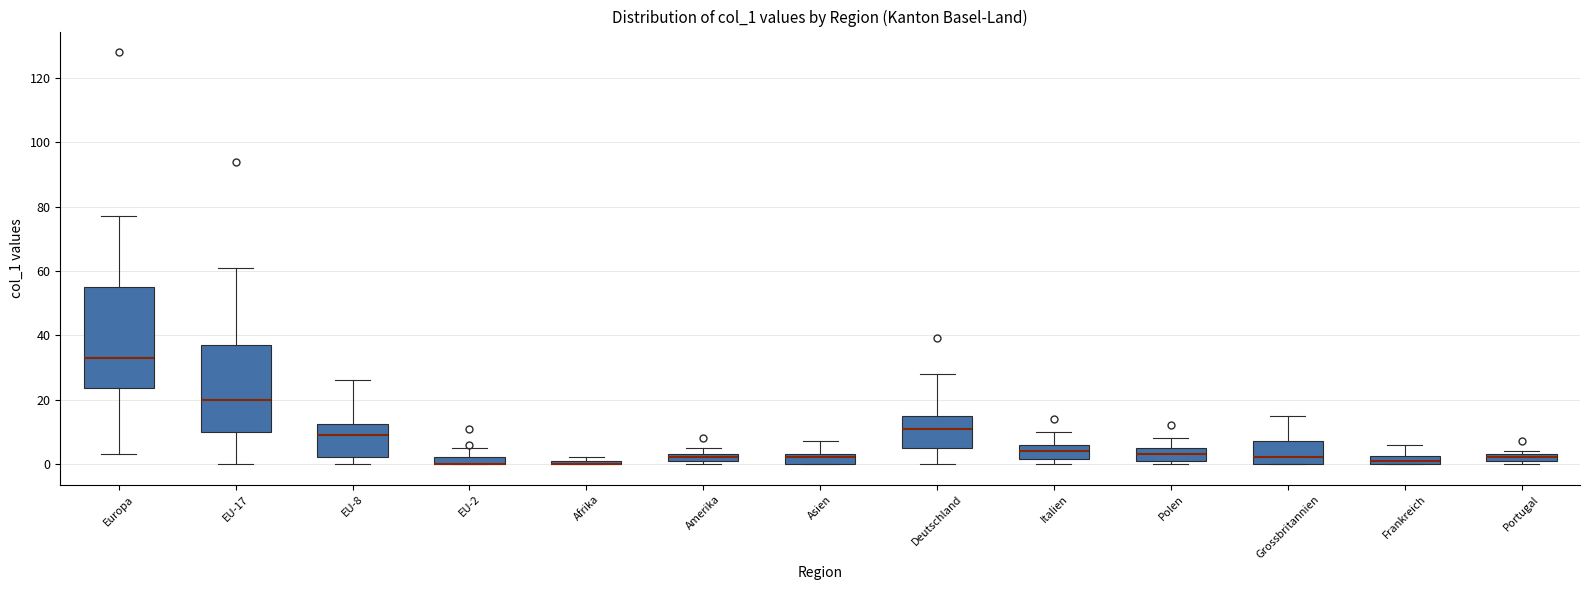

Which box is the tallest, from its lower edge to its upper edge?

Europa